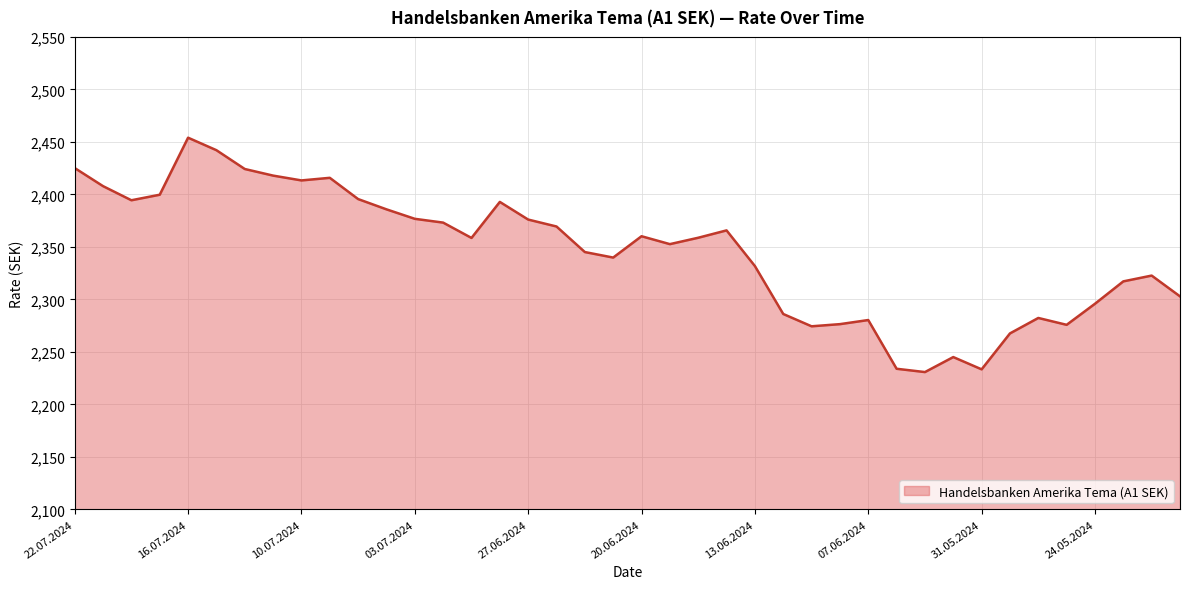

True or false: the data has more than 0 interior local peaks.

True